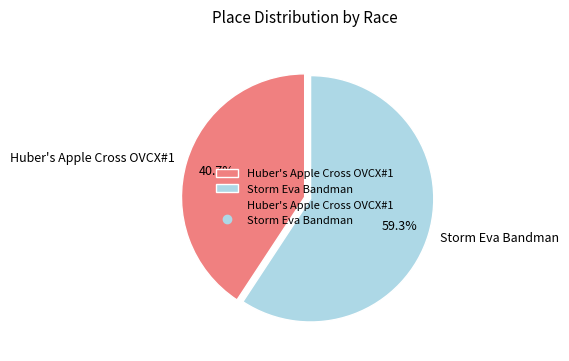

What is the total percentage of Huber's Apple Cross OVCX#1 and Storm Eva Bandman?

100.0%